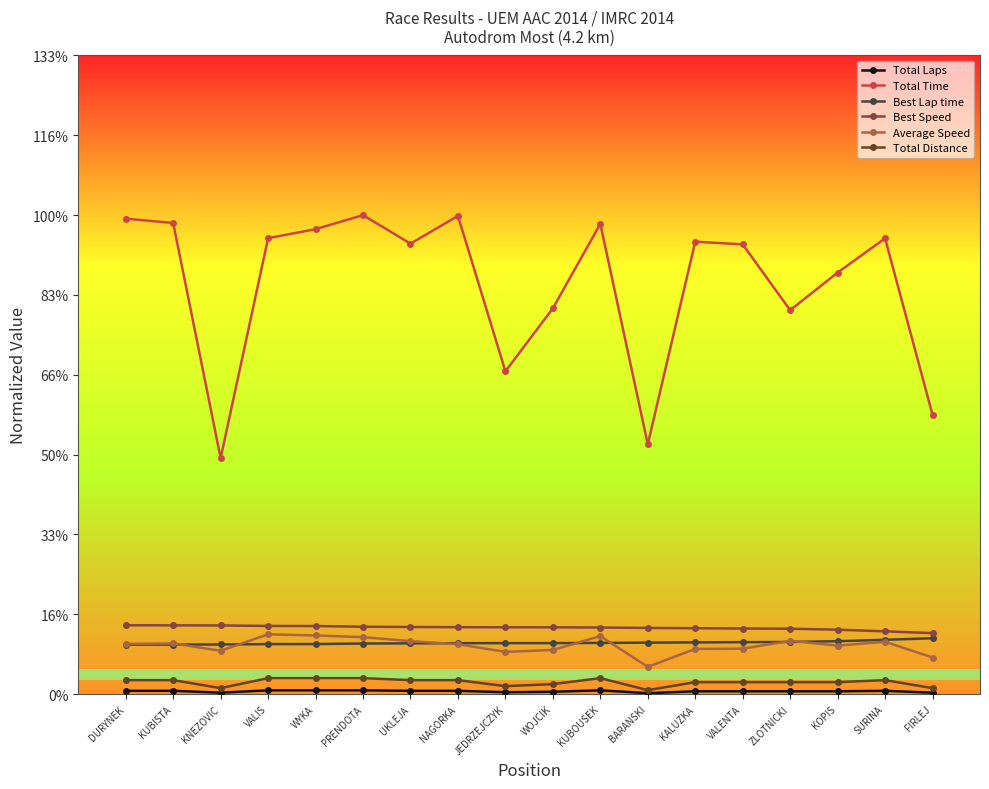

True or false: Best Speed has a value of 3.7 at JEDRZEJCZYK.

False